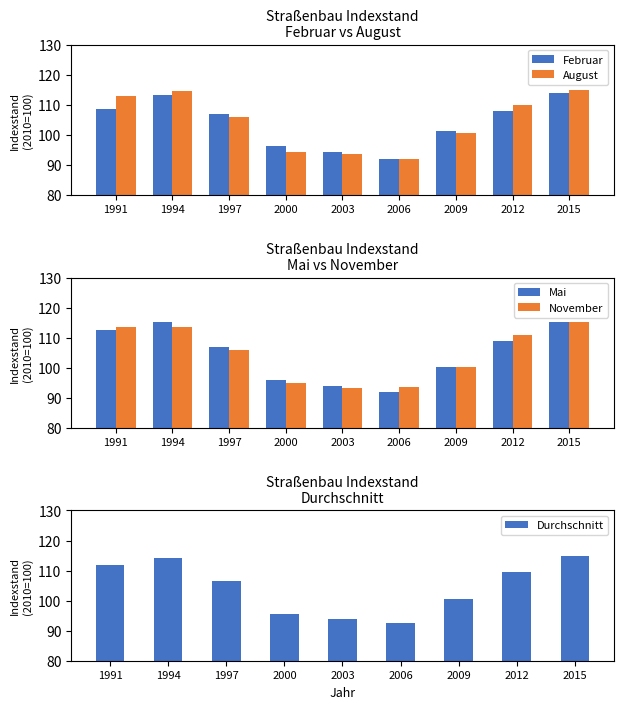

What is the difference between the maximum and minimum values in the August series?

22.9